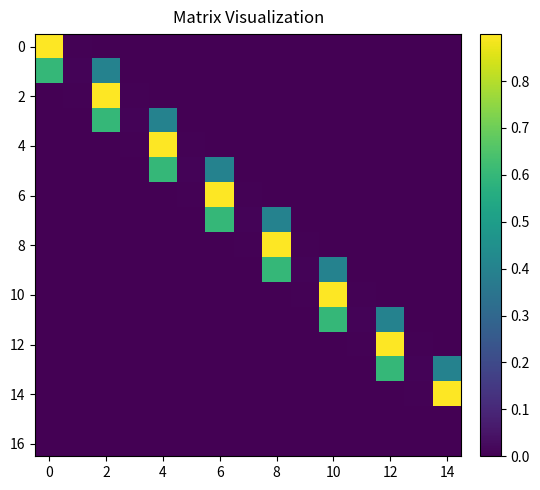

How many categories are shown in the chart?

15